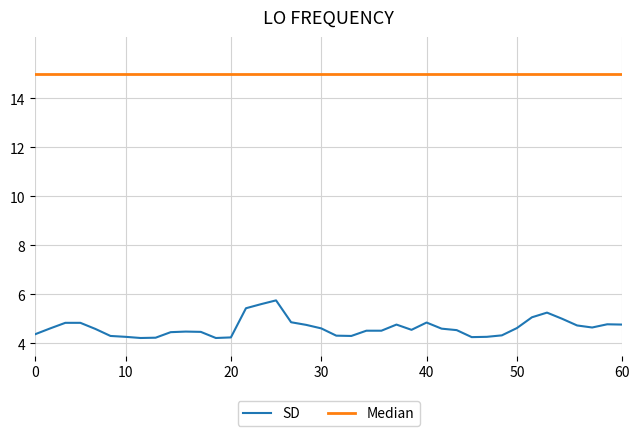

True or false: Median and SD cross at least once.

False